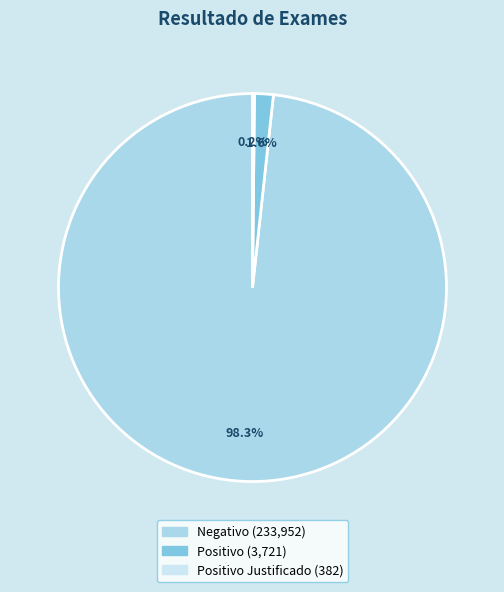

Does any single category account for the majority?

Yes